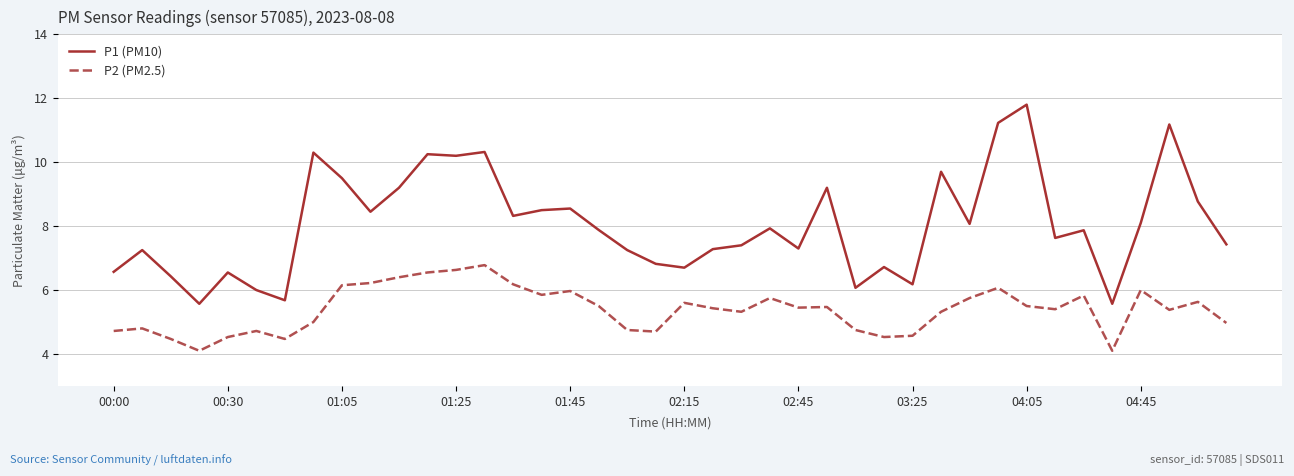

What is the lowest value of the P1 (PM10) series?

5.6